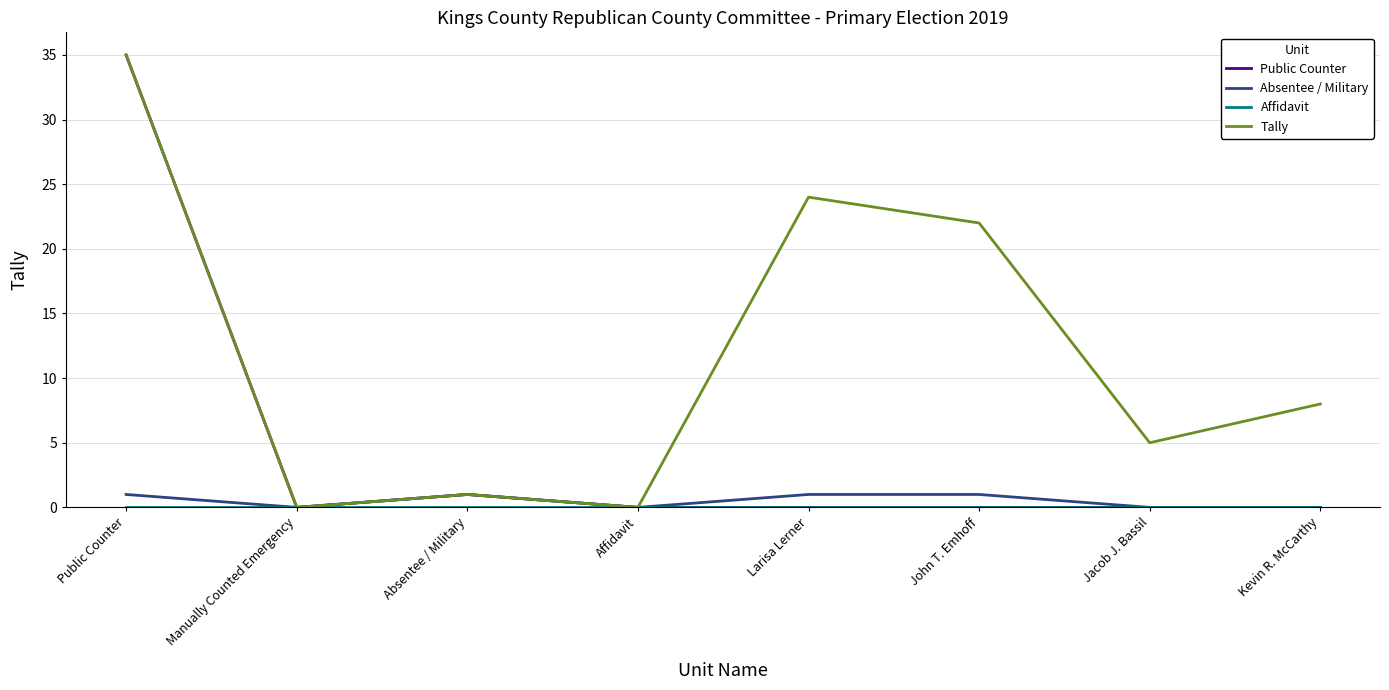

Count the number of data series in this chart.

4